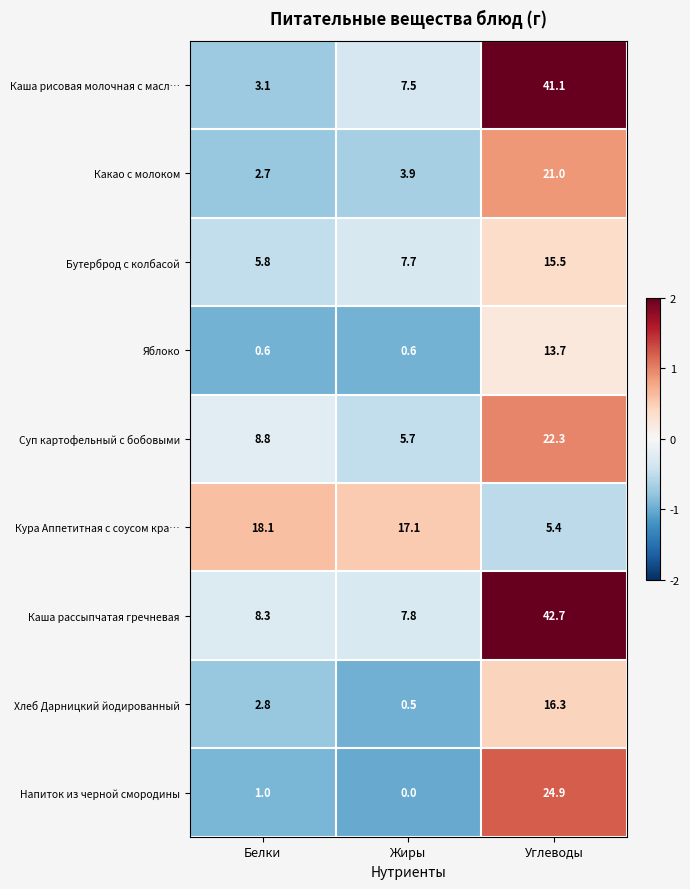

How many data points does each series have?

3